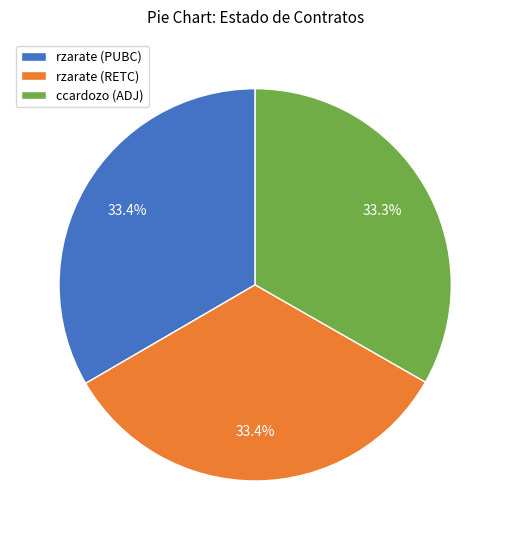

To the nearest percent, what percentage of the pie is rzarate (RETC)?

33%